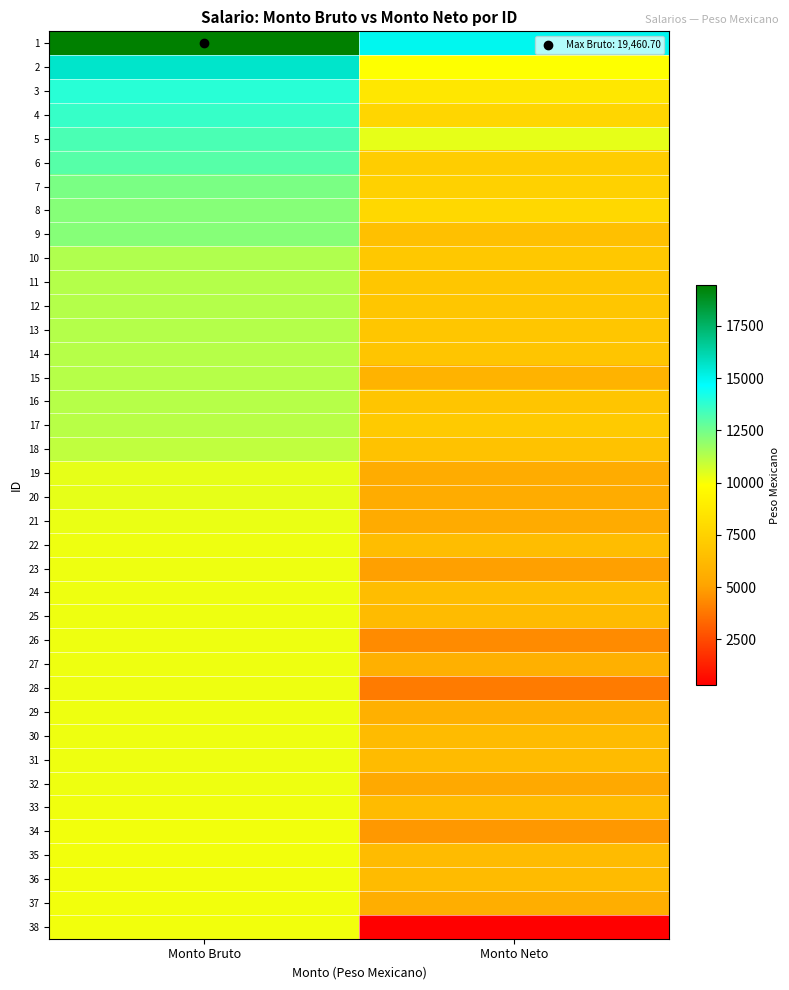

Reading left to right, list all the values displayed in this chart.

1: Monto Bruto=19460.7	Monto Neto=14965.5
2: Monto Bruto=15613.7	Monto Neto=9910.8
3: Monto Bruto=13892.6	Monto Neto=8650.5
4: Monto Bruto=13628.2	Monto Neto=7734.8
5: Monto Bruto=13275.5	Monto Neto=10370.8
6: Monto Bruto=13035.9	Monto Neto=7268.9
7: Monto Bruto=12392.6	Monto Neto=7470.9
8: Monto Bruto=12155.4	Monto Neto=7866.7
9: Monto Bruto=12147.7	Monto Neto=6570.5
10: Monto Bruto=11353.9	Monto Neto=6971.3
11: Monto Bruto=11285.9	Monto Neto=6865.7
12: Monto Bruto=11285.9	Monto Neto=6865.7
13: Monto Bruto=11285.9	Monto Neto=6865.7
14: Monto Bruto=11262.9	Monto Neto=6847.6
15: Monto Bruto=11262.9	Monto Neto=5874.7
16: Monto Bruto=11262.9	Monto Neto=6847.6
17: Monto Bruto=11201.3	Monto Neto=7116.4
18: Monto Bruto=11069.2	Monto Neto=6665.1
19: Monto Bruto=10337.3	Monto Neto=5496.3
20: Monto Bruto=10337.3	Monto Neto=5496.3
21: Monto Bruto=10291.4	Monto Neto=5460.2
22: Monto Bruto=10221.8	Monto Neto=6378.4
23: Monto Bruto=10221.8	Monto Neto=4984.6
24: Monto Bruto=10221.8	Monto Neto=6378.4
25: Monto Bruto=10201.3	Monto Neto=6330.0
26: Monto Bruto=10201.3	Monto Neto=4384.1
27: Monto Bruto=10201.3	Monto Neto=5730.7
28: Monto Bruto=10201.3	Monto Neto=3918.4
29: Monto Bruto=10201.3	Monto Neto=5730.7
30: Monto Bruto=10201.3	Monto Neto=6330.0
31: Monto Bruto=10201.3	Monto Neto=6330.0
32: Monto Bruto=10201.3	Monto Neto=5357.1
33: Monto Bruto=10155.4	Monto Neto=6293.9
34: Monto Bruto=10132.5	Monto Neto=4762.7
35: Monto Bruto=10132.5	Monto Neto=6275.9
36: Monto Bruto=10132.5	Monto Neto=6275.9
37: Monto Bruto=10115.9	Monto Neto=5587.4
38: Monto Bruto=10115.9	Monto Neto=313.3